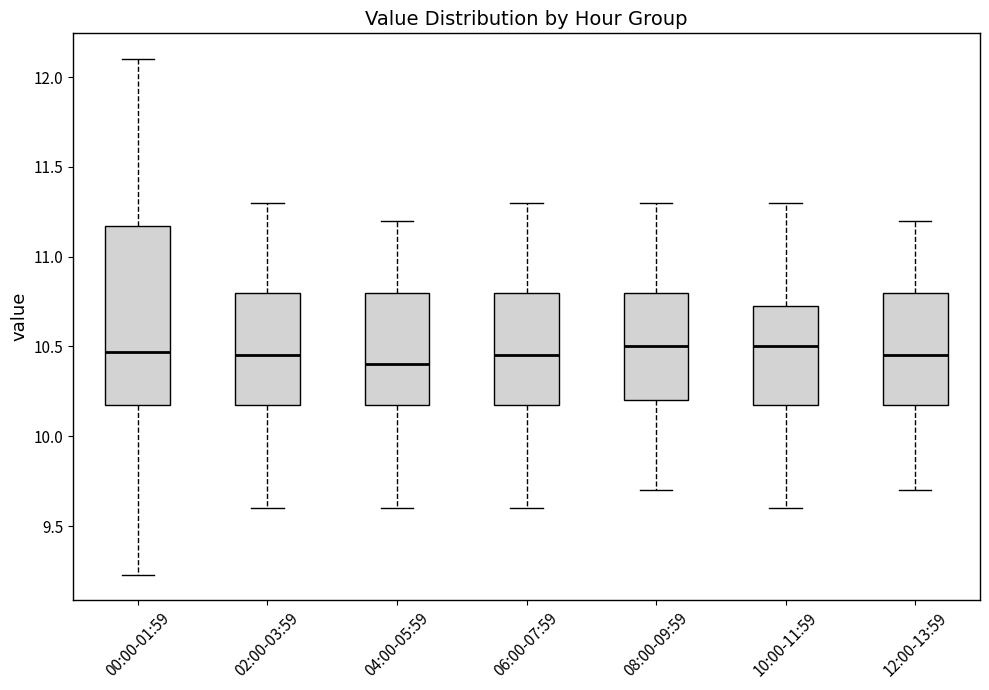

Where does the lower whisker of the box for 00:00-01:59 end on the y-axis? The values are not printed on the chart, so give them approximately, as read against the axis.

9.25